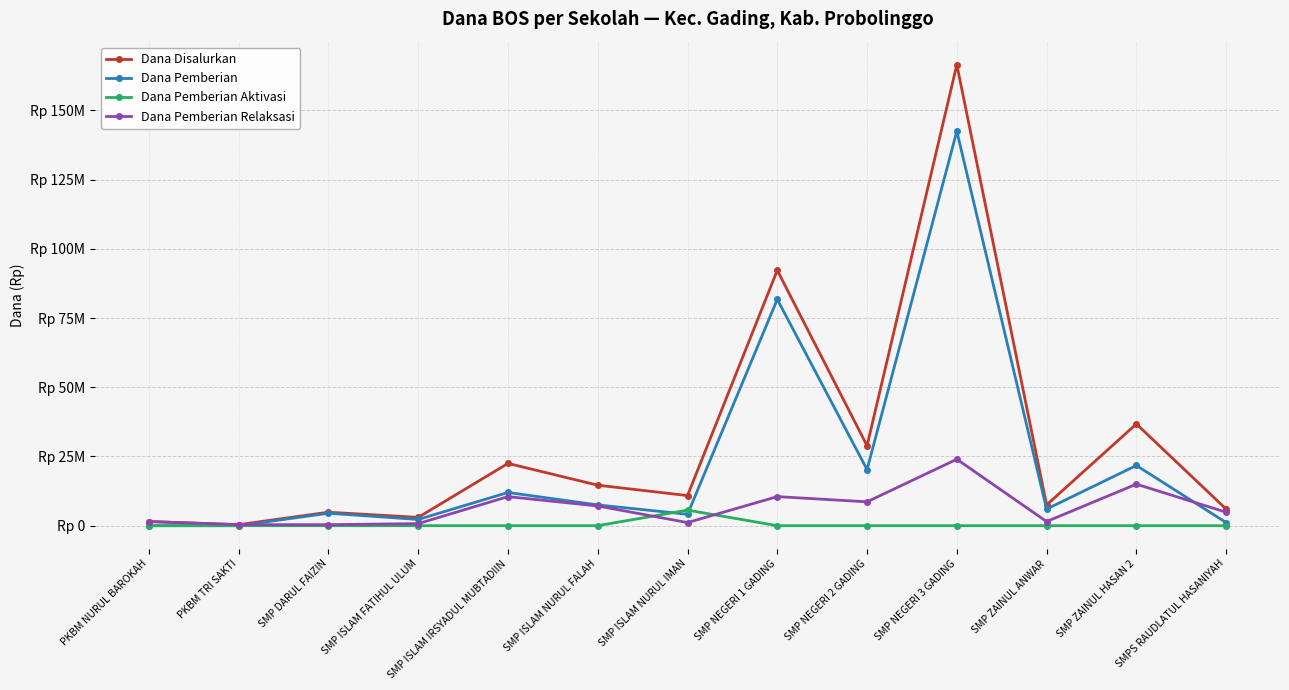

Is this an area chart (filled region under the line)?

No